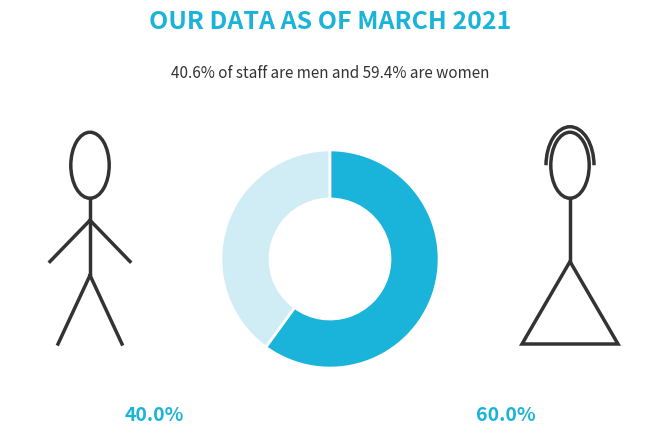

How many slices are in this pie chart?

2